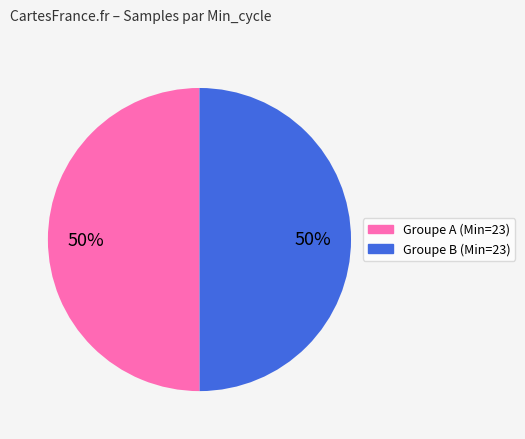

To the nearest percent, what is the average slice percentage?

50%